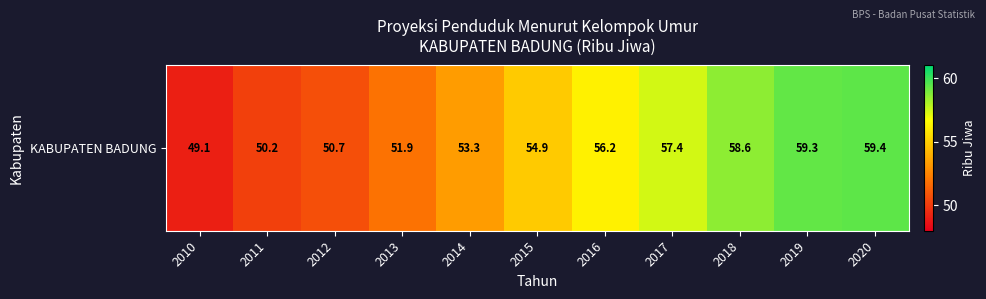

What is the average value?

54.6